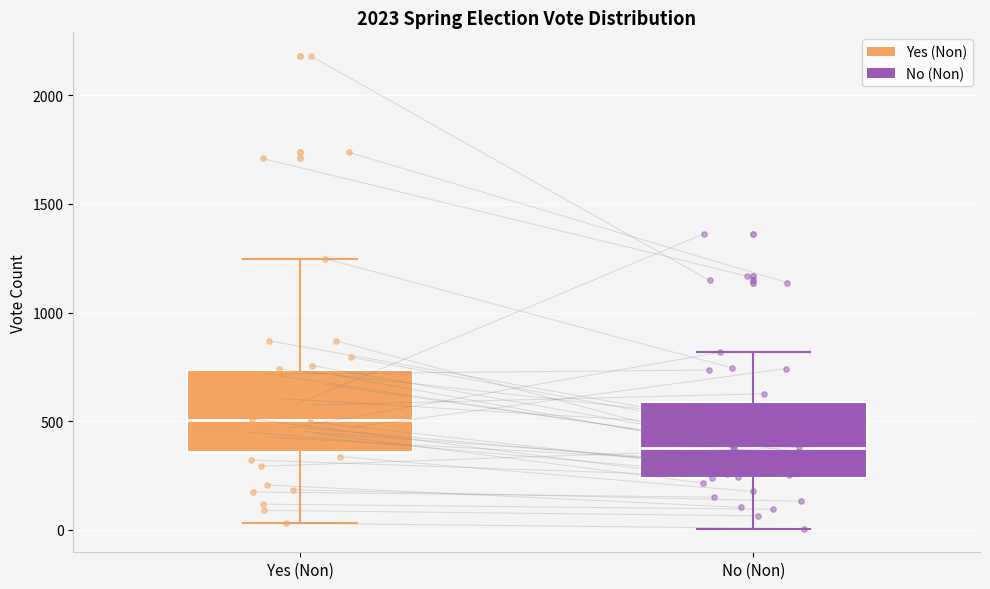

Which box has the lowest median line?

No (Non)